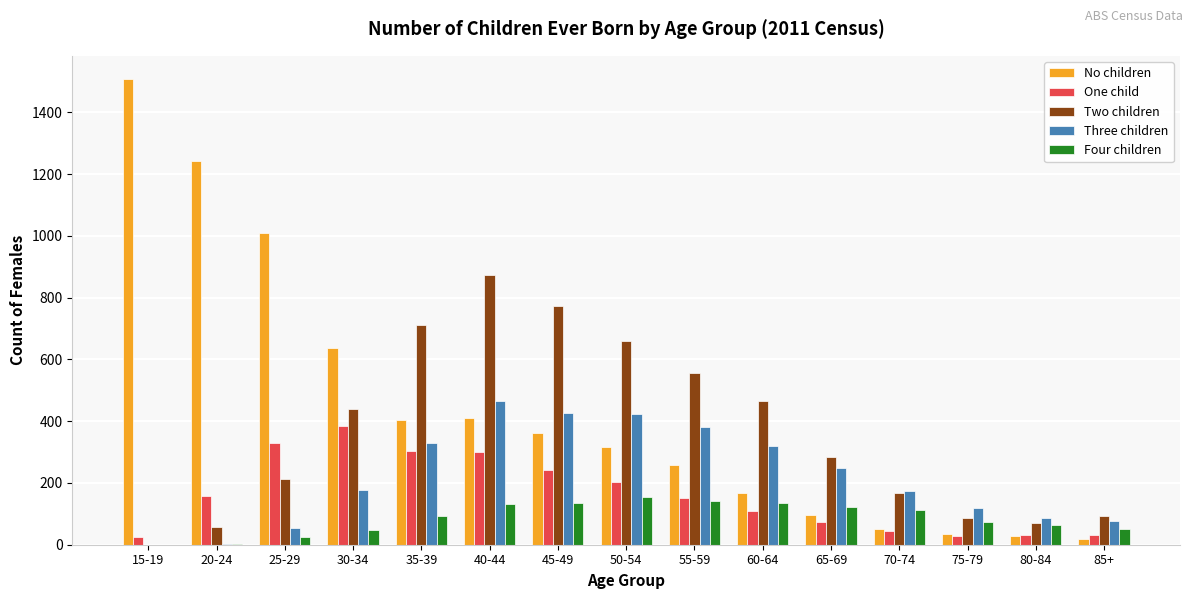

What is the sum of all Four children values?

1294